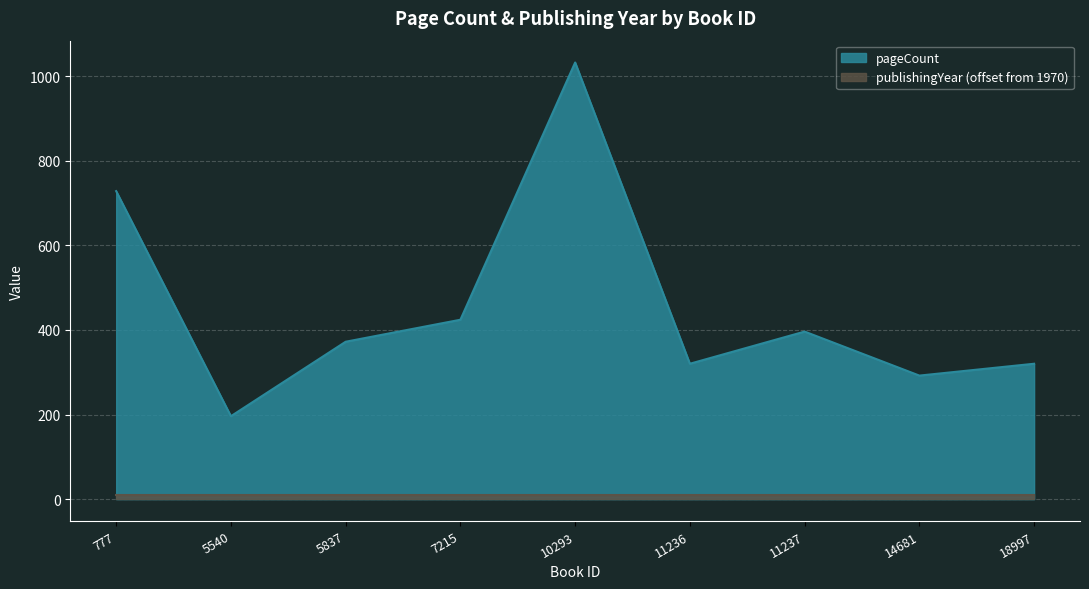

Where does the data first go above 372?

777